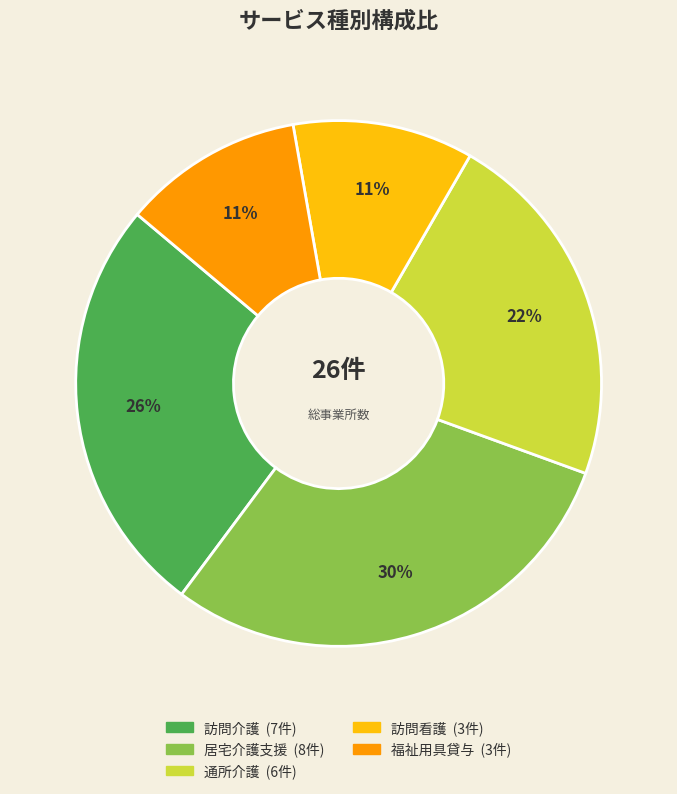

Is there a majority slice in this chart?

No